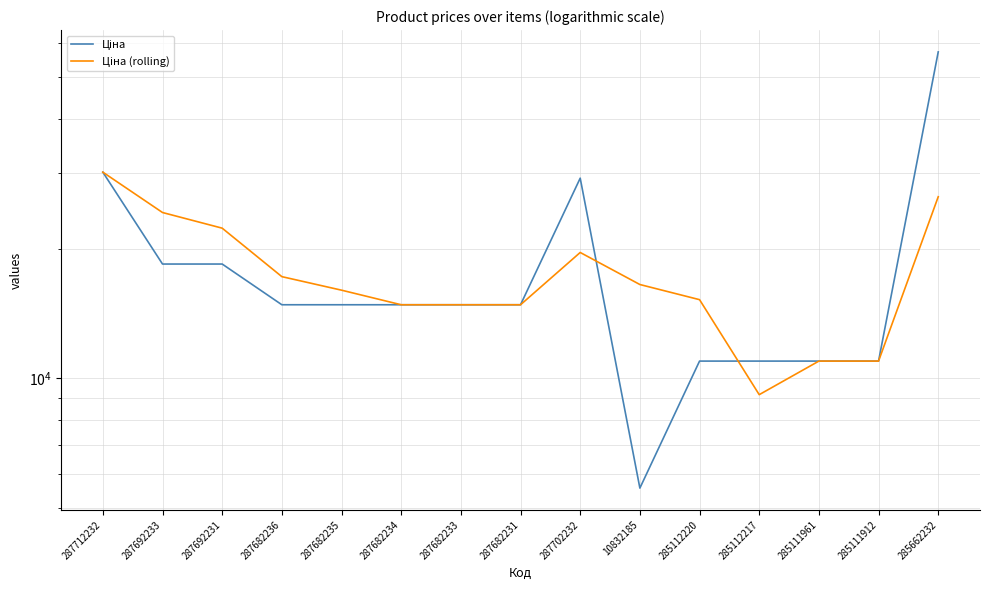

Rank the categories by Ціна value from lowest to highest.

10832185, 285112220, 285112217, 285111961, 285111912, 287682236, 287682235, 287682234, 287682233, 287682231, 287692233, 287692231, 287702232, 287712232, 285662232